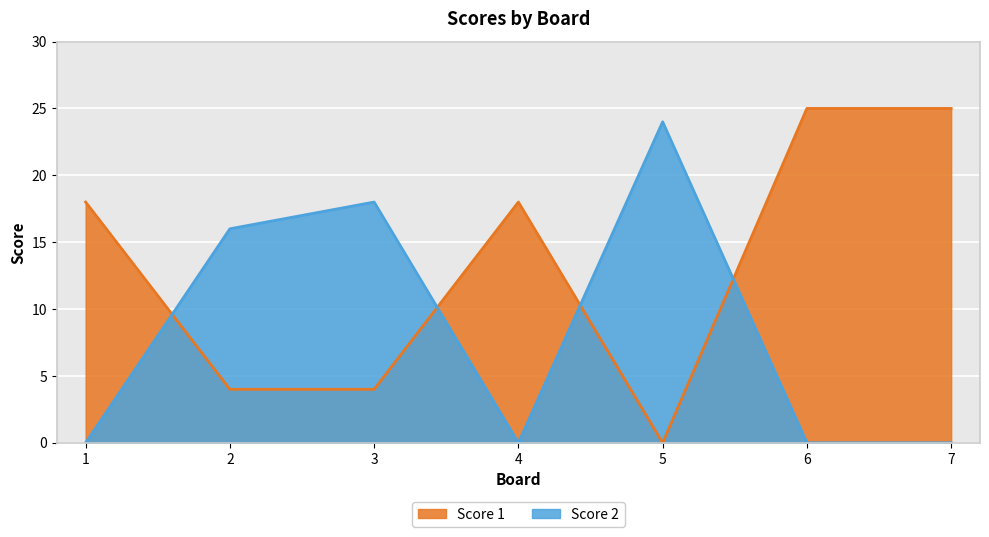

Which label corresponds to the smallest value in the chart?

5